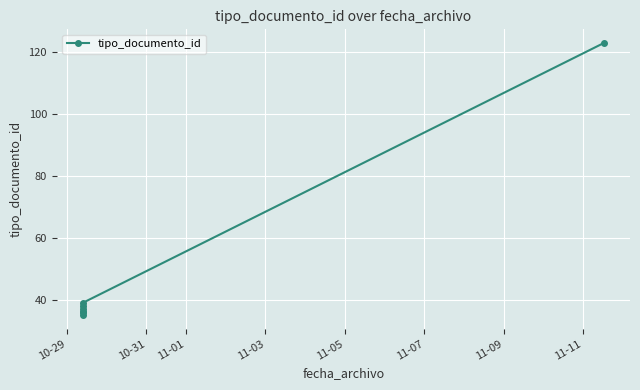

Reading right to left, what are all the values shown in this chart?

123	39	37	36	36	38	35